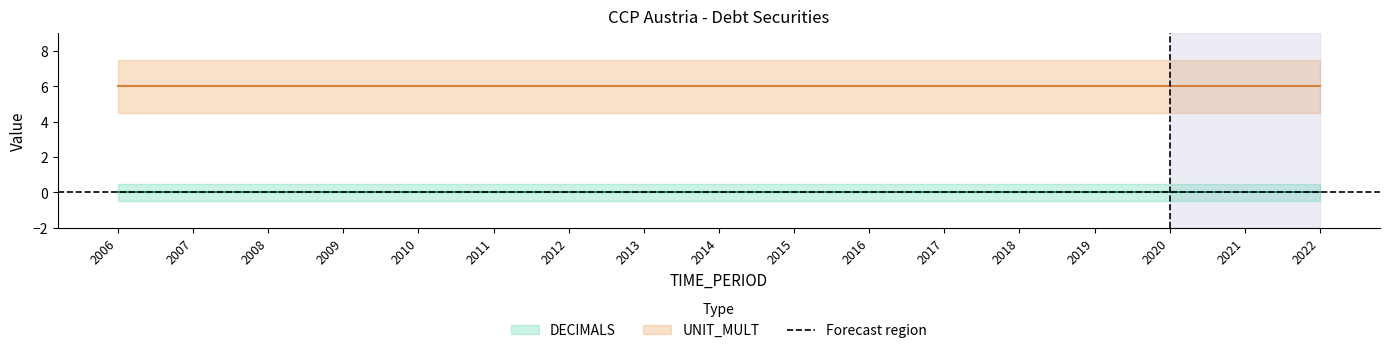

True or false: DECIMALS has more than 0 interior local peaks.

False